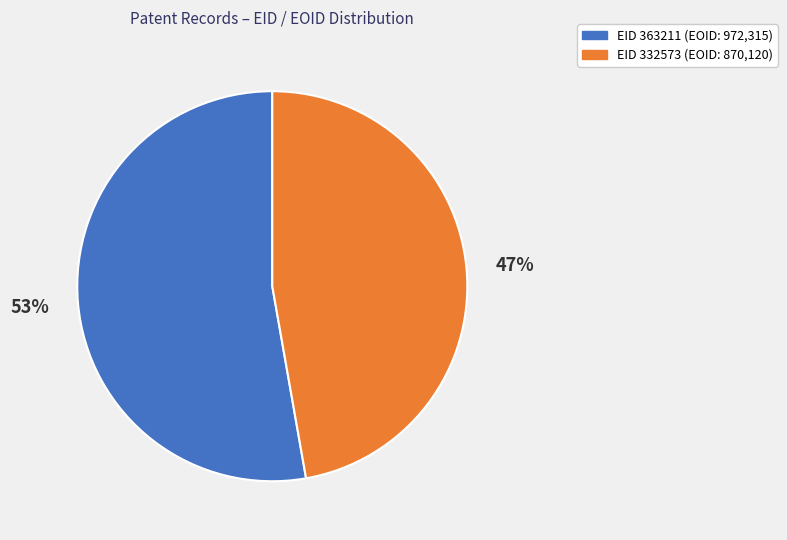

To the nearest percent, what is the difference between the largest and smallest slice percentages?

6%